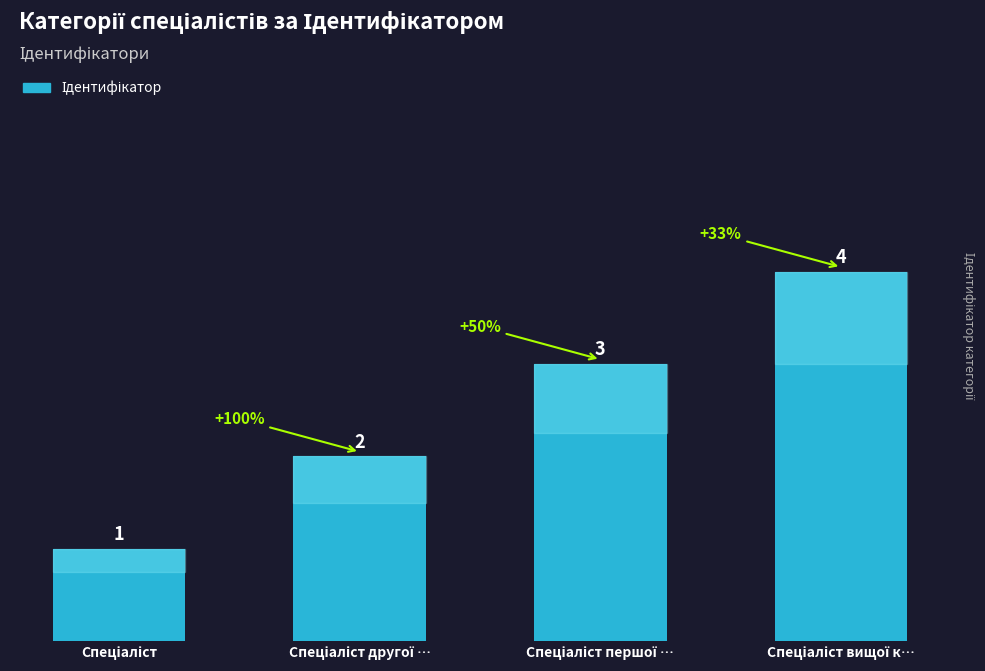

What is the value of the 1st bar from the left?

1